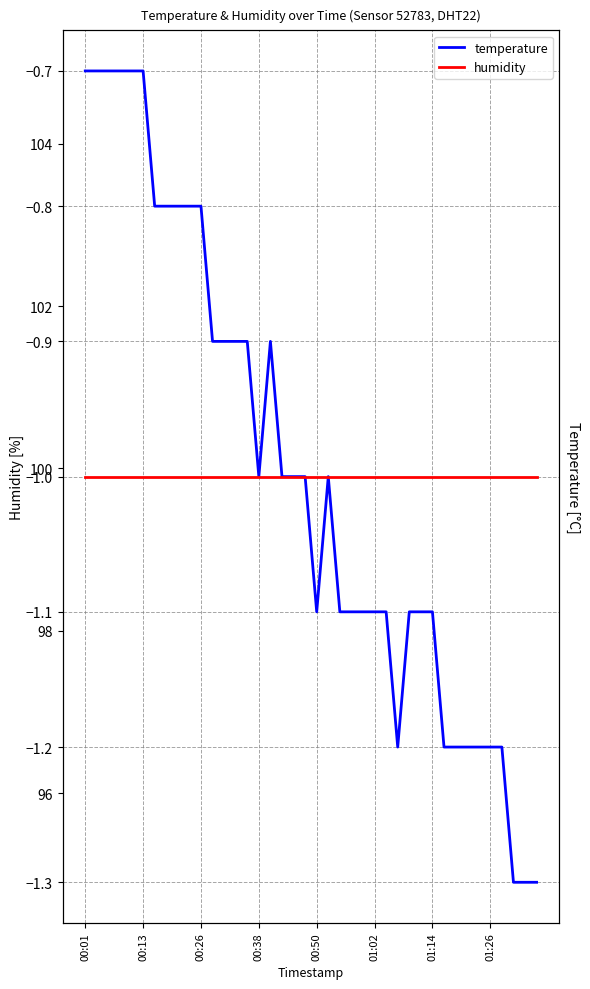

Which series has the largest range (max minus min)?

temperature